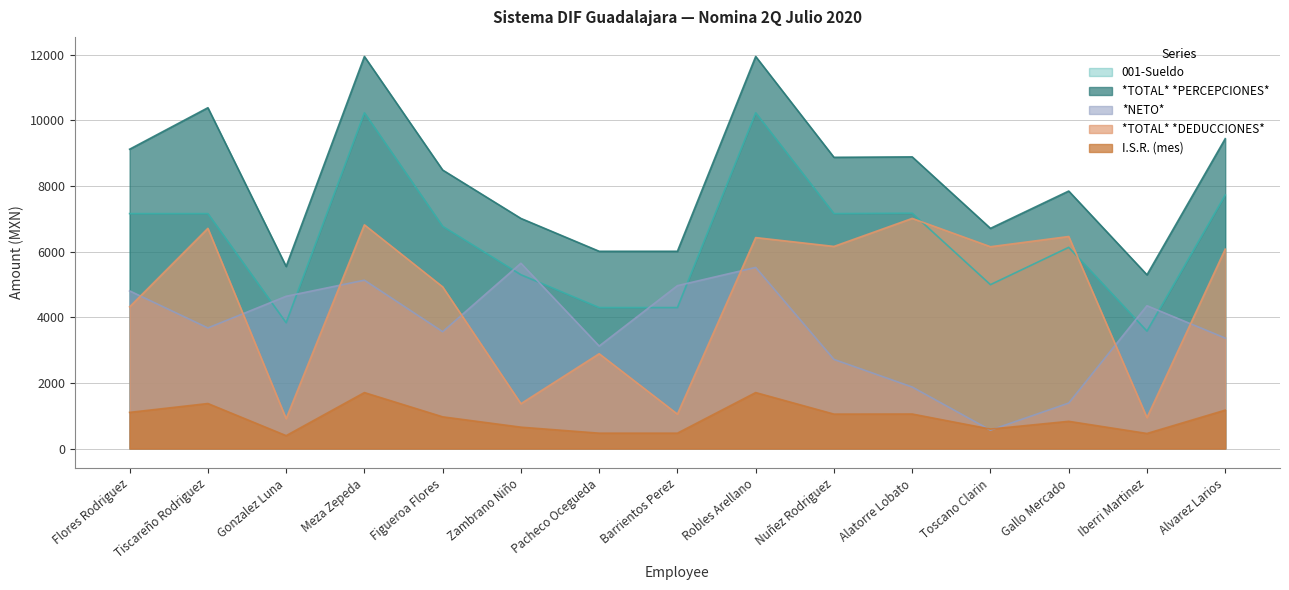

After their last crossing, which series has the higher values: I.S.R. (mes) or *NETO*?

*NETO*